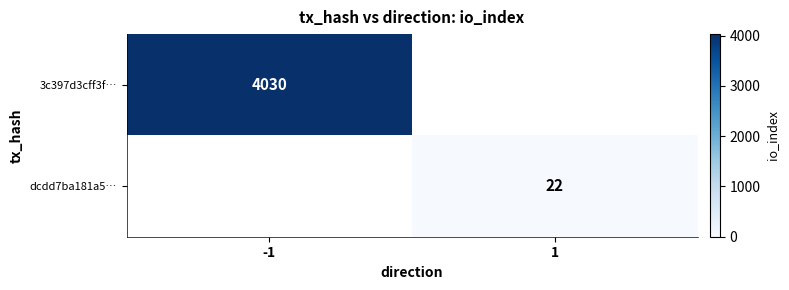

The dcdd7ba181a5… series shows 22 at 1. True or false?

True